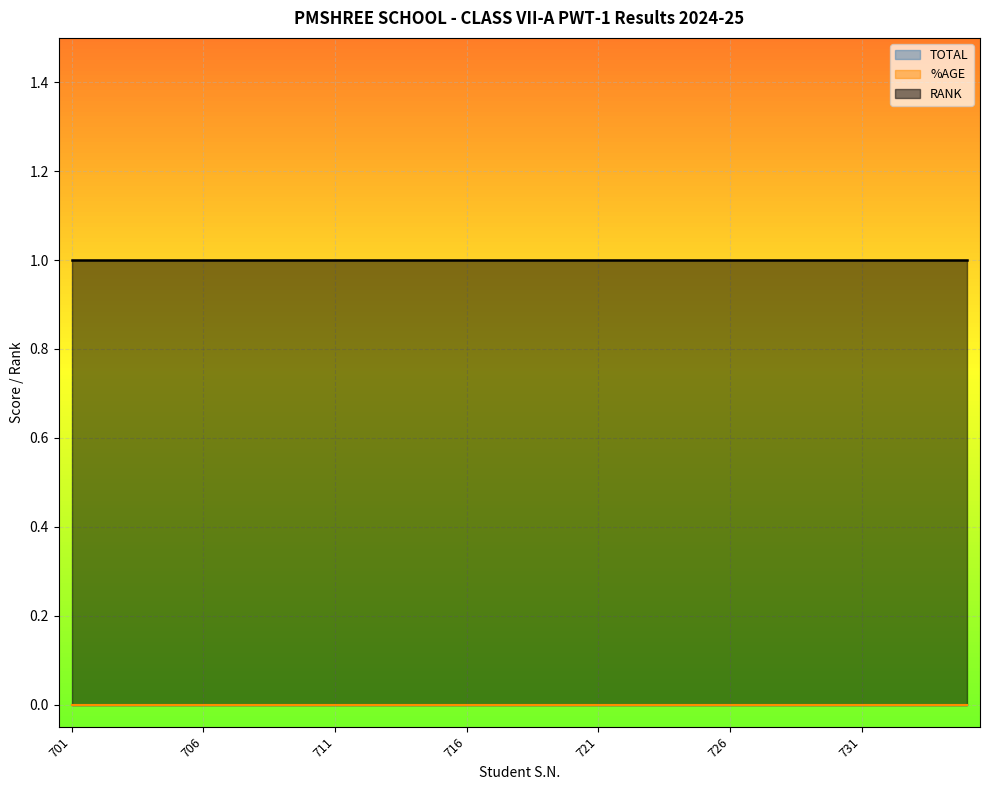

The %AGE series shows 0 at 733. True or false?

True